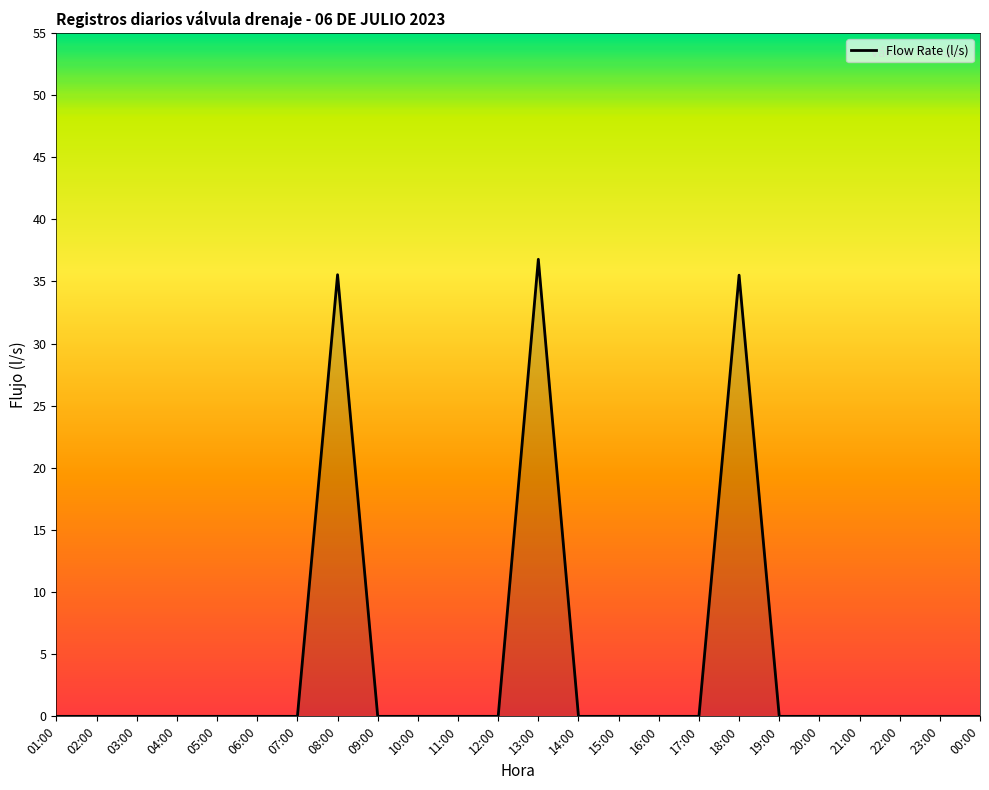

True or false: the data shows 0.0 at 02:00.

True